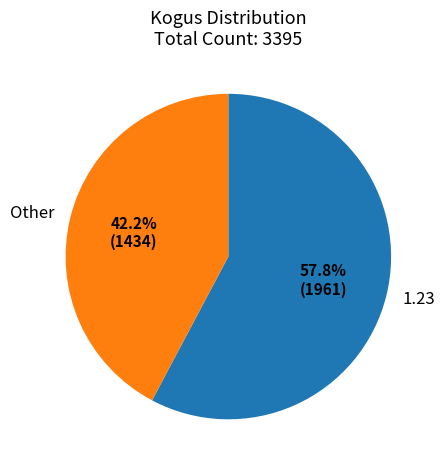

Count the number of slices in the pie.

2